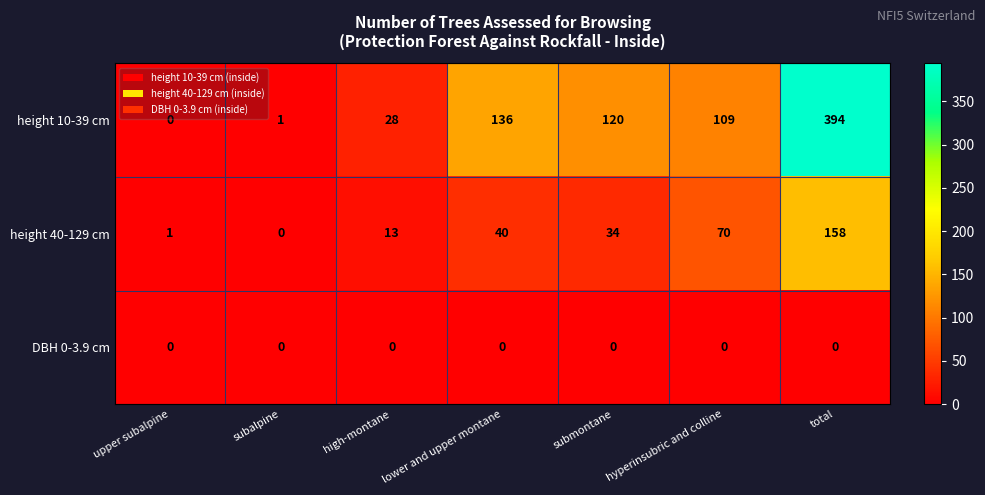

The height 40-129 cm series shows 13 at high-montane. True or false?

True